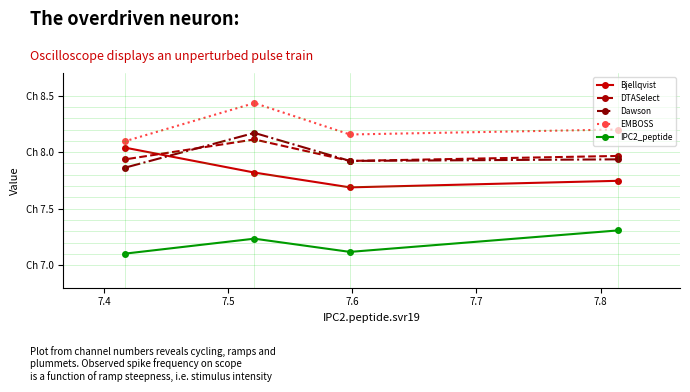

What are all the series names shown in the legend?

Bjellqvist, DTASelect, Dawson, EMBOSS, IPC2_peptide